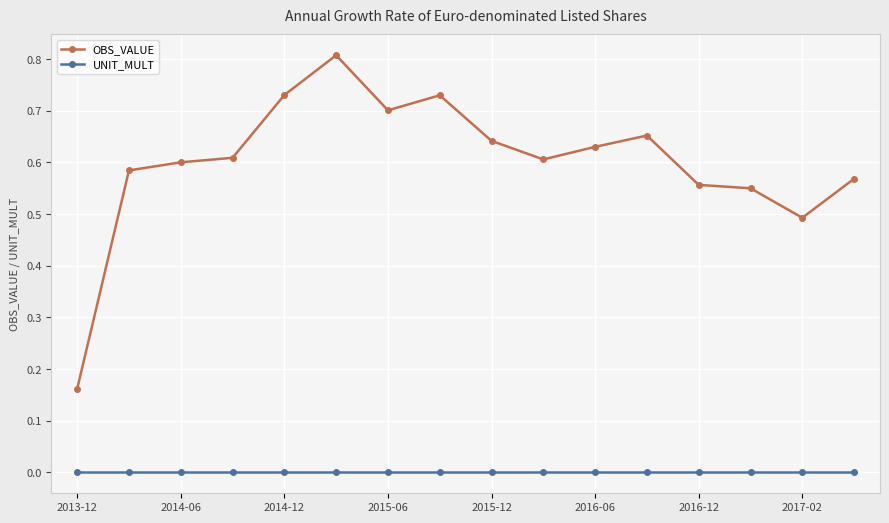

List the series in order of their overall mean, highest first.

OBS_VALUE, UNIT_MULT